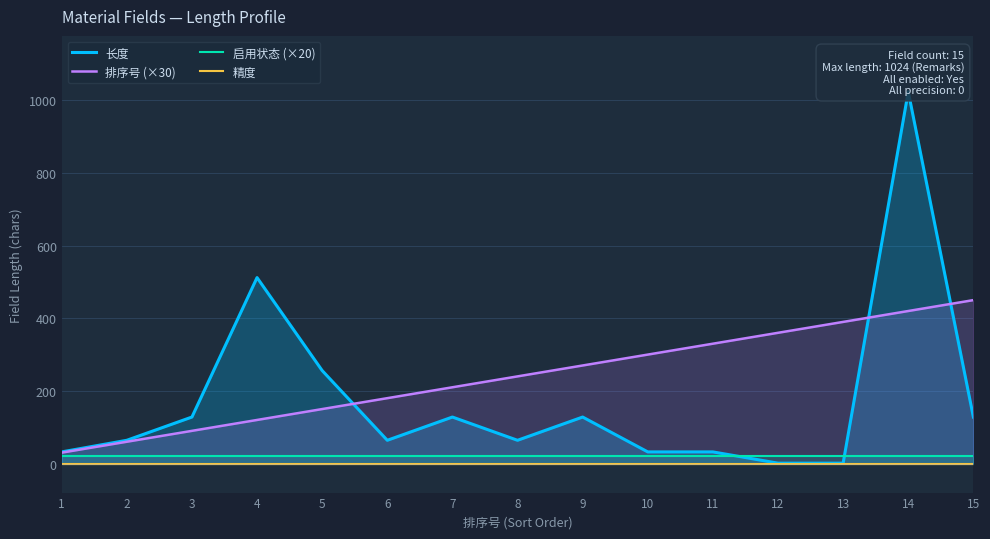

The 启用状态 (×20) series shows 9 at 1. True or false?

False